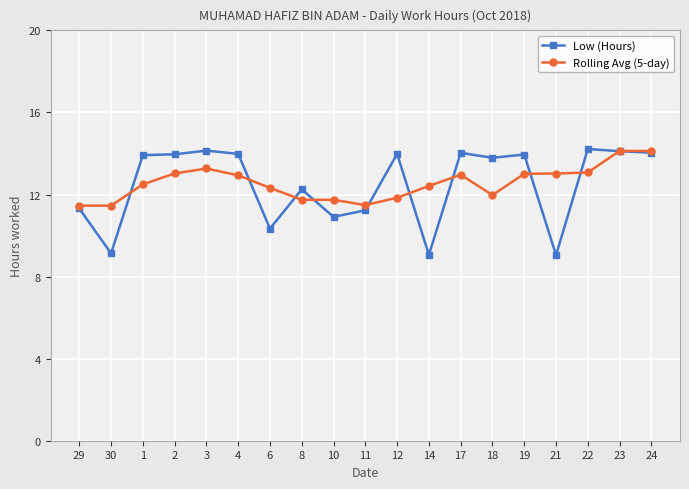

What is the spread (max minus min) of values at 21?

4.0